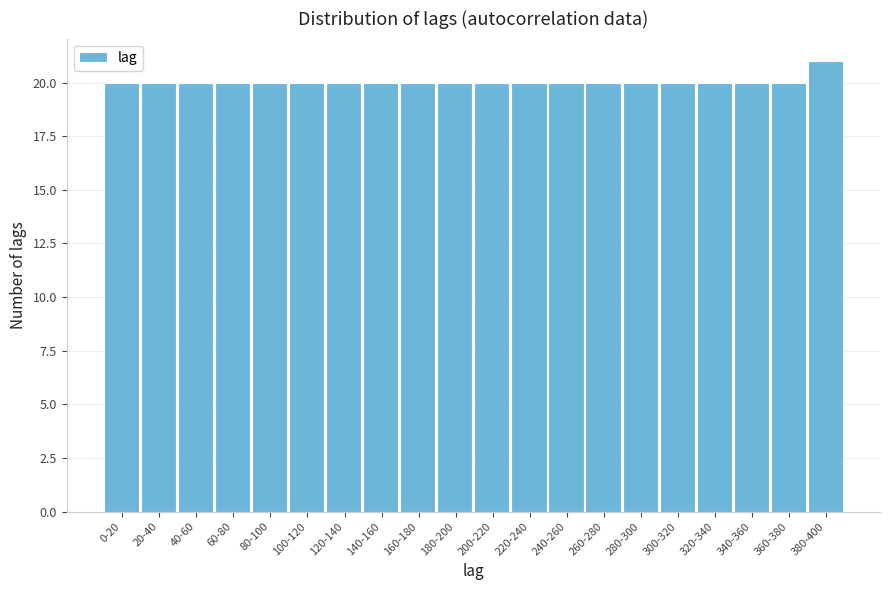

Reading left to right, transcribe all the data shown in this chart.

20	20	20	20	20	20	20	20	20	20	20	20	20	20	20	20	20	20	20	21